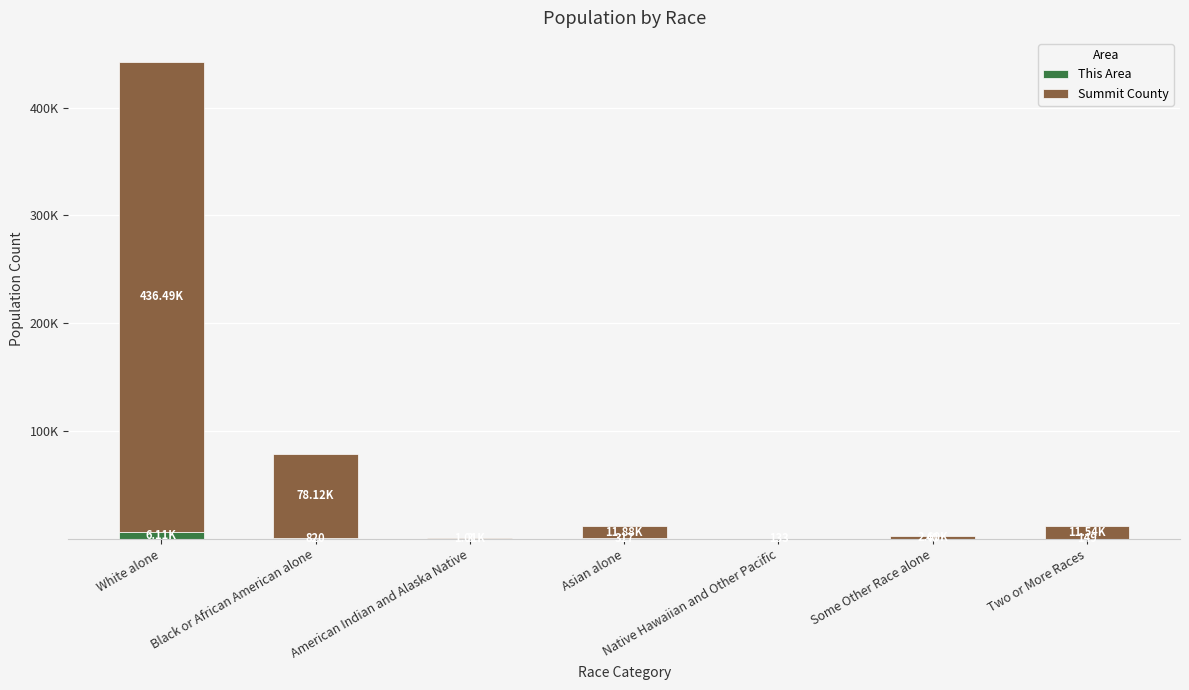

Are the bars grouped side by side (vs. stacked)?

No